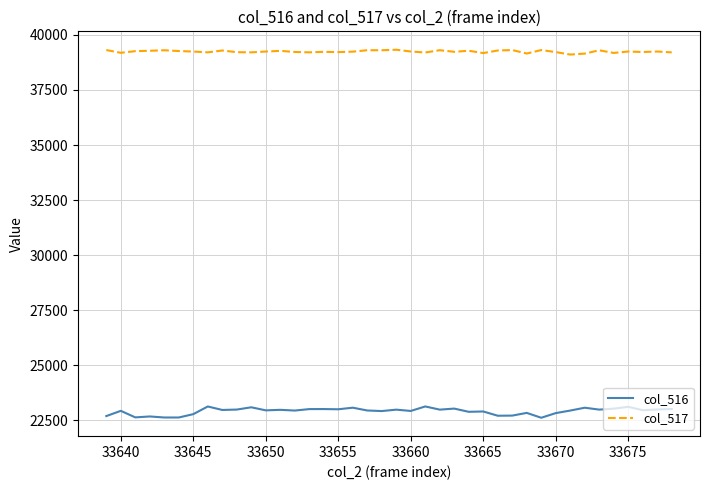

What is the sum of all col_516 values?

916864